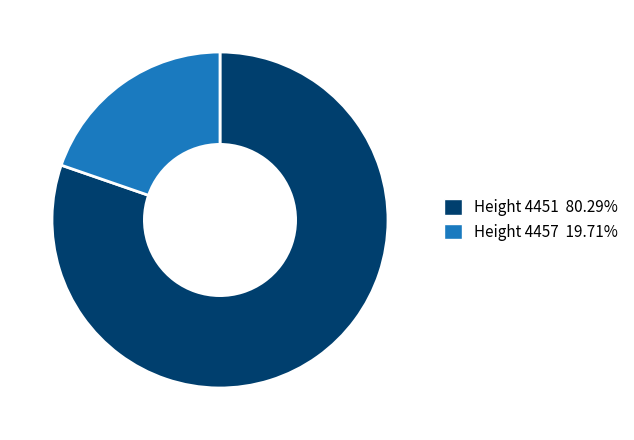

Does Height 4457 19.71% represent more than half of the total?

No